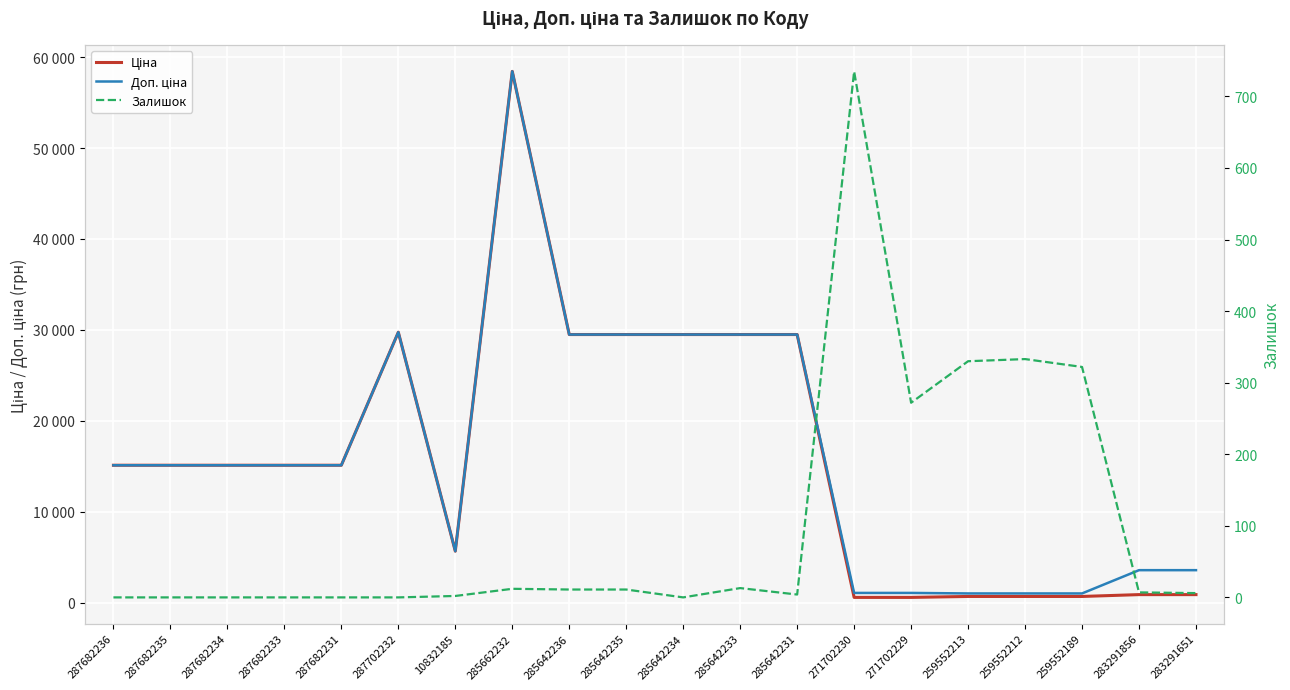

Reading left to right, list all the values displayed in this chart.

Ціна: 15120.0	15120.0	15120.0	15120.0	15120.0	29747.2	5673.8	58426.5	29491.5	29491.5	29491.5	29491.5	29491.5	589.9	589.9	693.7	693.7	693.7	895.9	895.9
Доп. ціна: 15120.0	15120.0	15120.0	15120.0	15120.0	29747.2	5673.8	58426.5	29491.5	29491.5	29491.5	29491.5	29491.5	1081.7	1081.7	1024.6	1024.6	1024.6	3583.6	3583.6
Залишок: 0.0	0.0	0.0	0.0	0.0	0.0	2.0	12.0	11.0	11.0	0.0	13.0	4.0	735.0	272.0	330.0	333.0	322.0	7.0	6.0